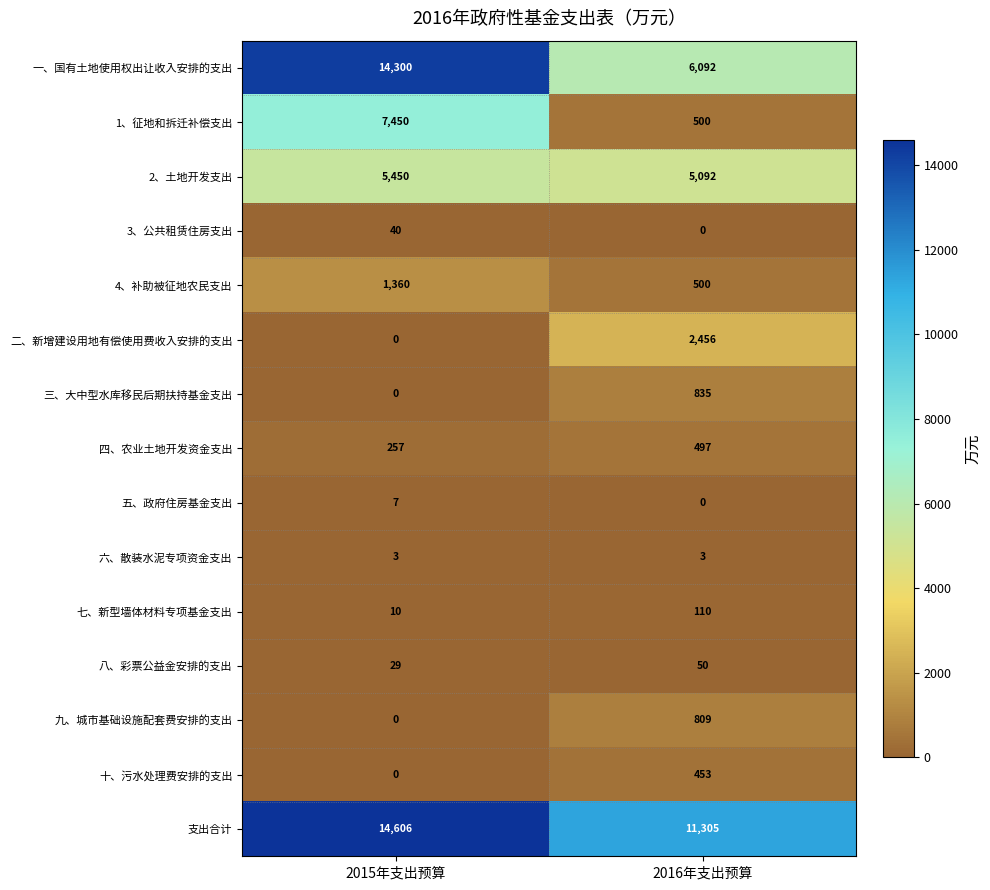

True or false: 三、大中型水库移民后期扶持基金支出 has a value of 574 at 2015年支出预算.

False